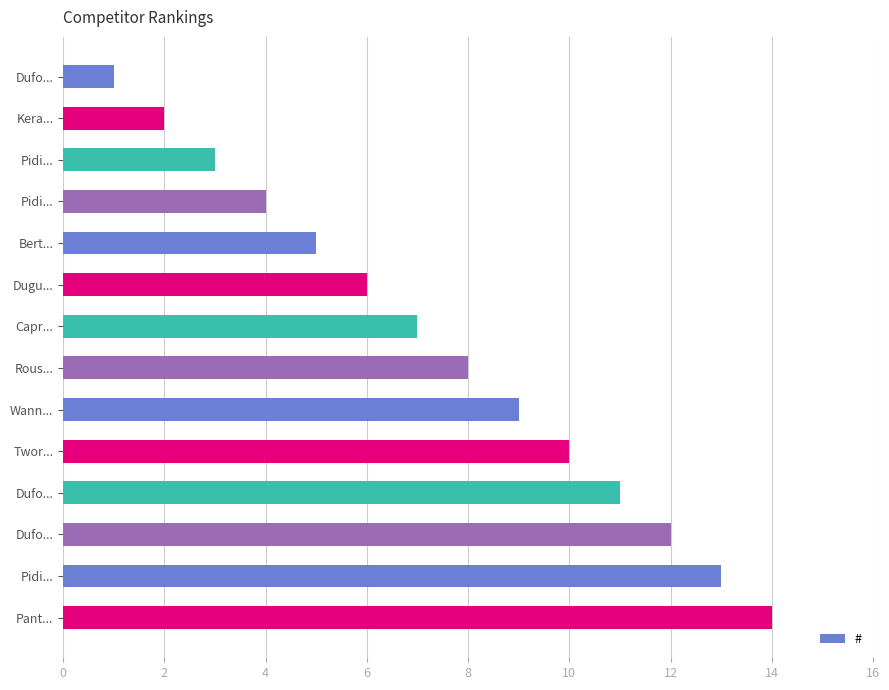

What is the difference between the maximum and minimum values?

13